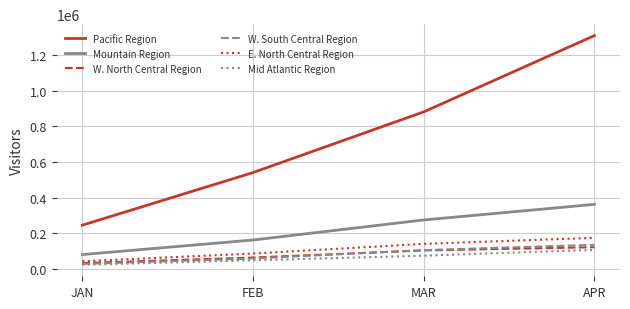

What are all the series names shown in the legend?

Pacific Region, Mountain Region, W. North Central Region, W. South Central Region, E. North Central Region, Mid Atlantic Region